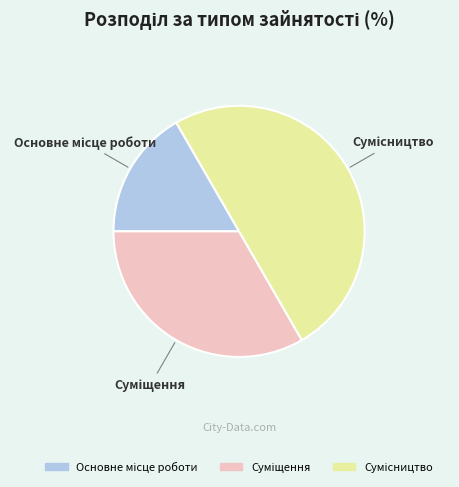

Does Сумісництво account for over 50% of the chart?

No